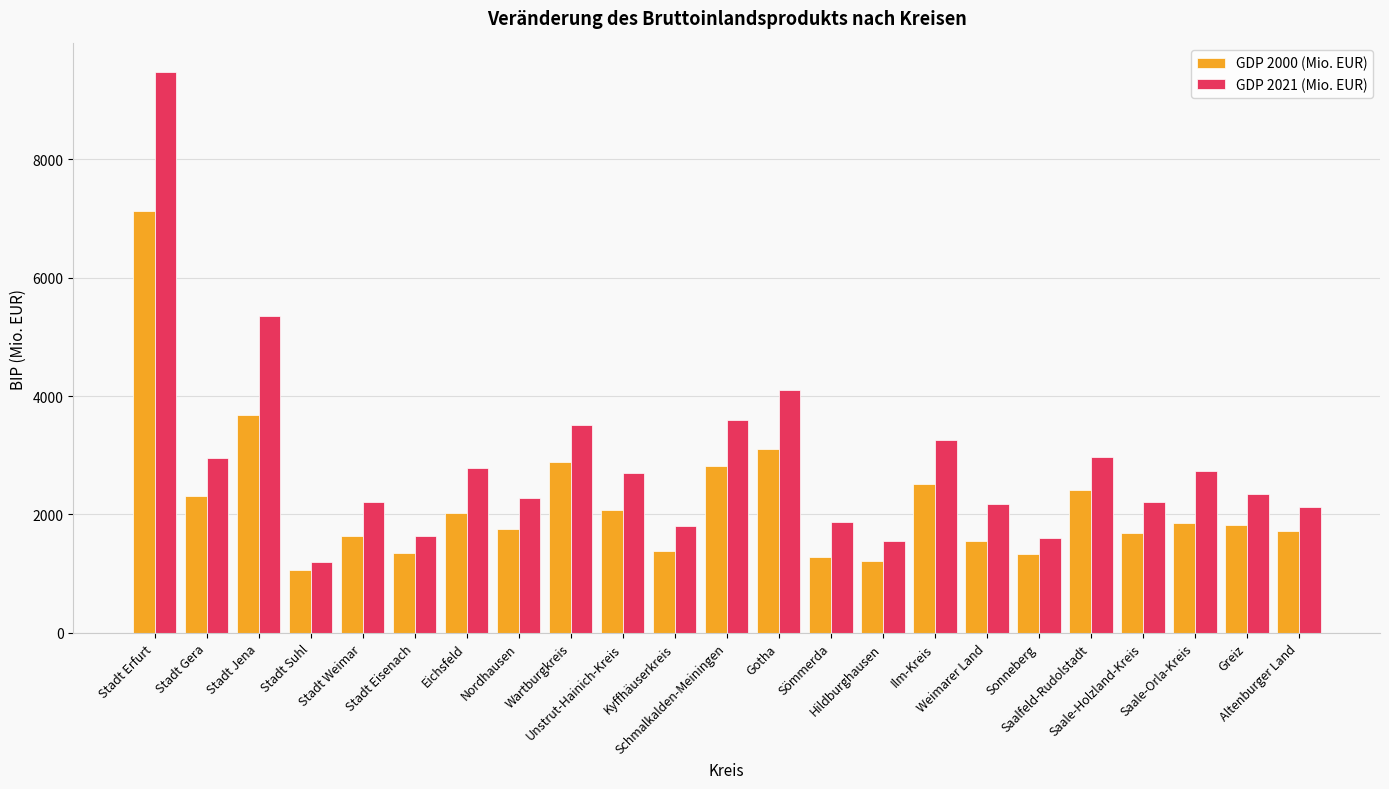

How many bars are there in each group?

2